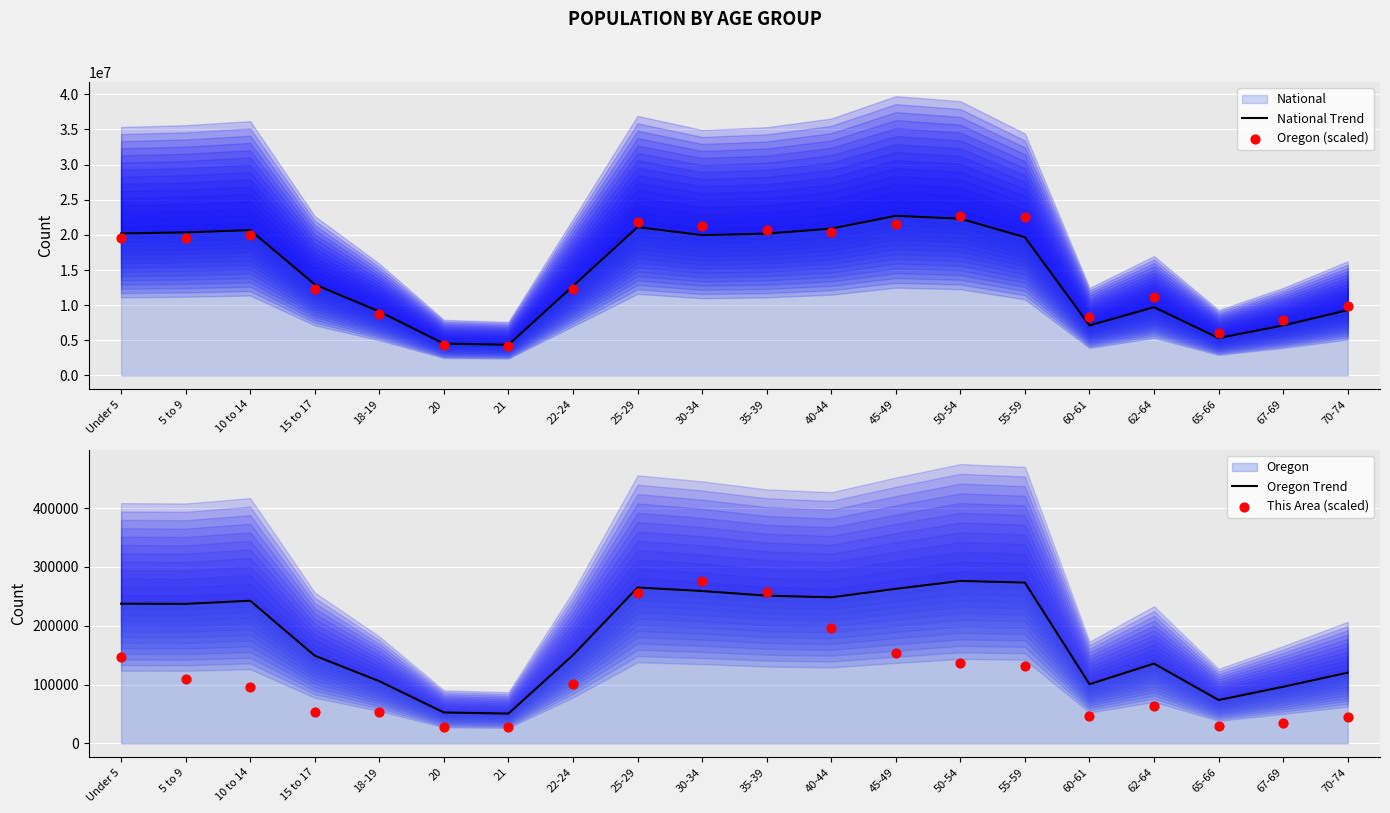

At which category is the sum across all series the highest?

50-54